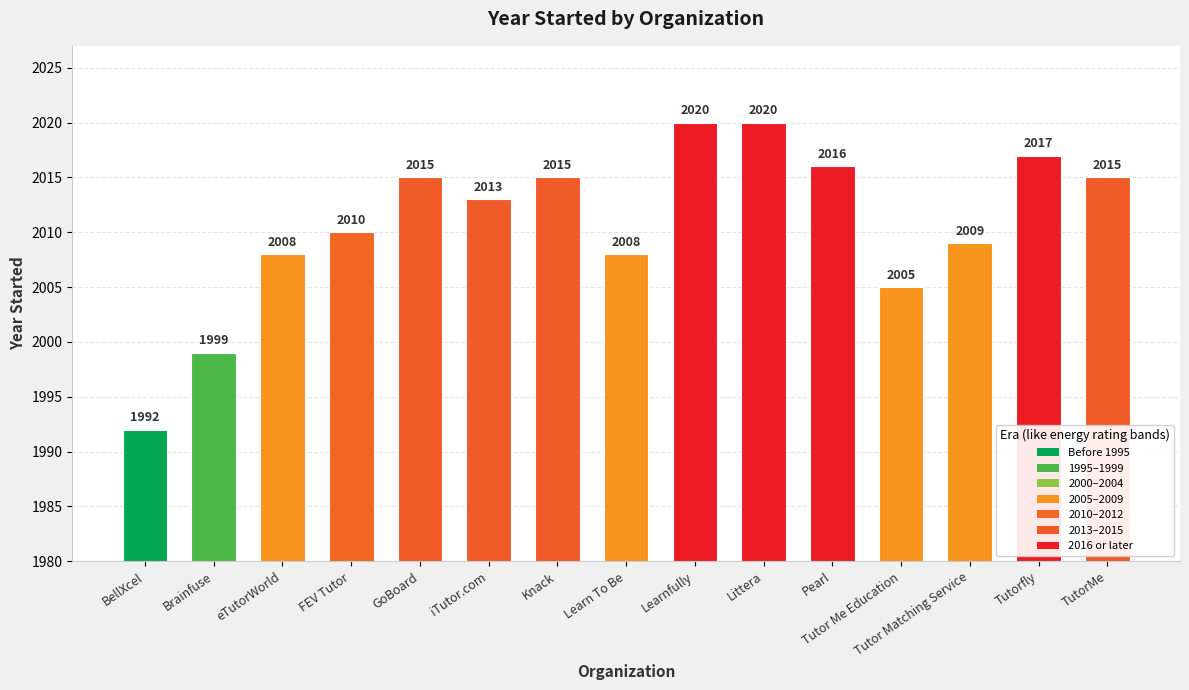

Reading left to right, list all the values displayed in this chart.

BellXcel=1992	Brainfuse=1999	eTutorWorld=2008	FEV Tutor=2010	GoBoard=2015	iTutor.com=2013	Knack=2015	Learn To Be=2008	Learnfully=2020	Littera=2020	Pearl=2016	Tutor Me Education=2005	Tutor Matching Service=2009	Tutorfly=2017	TutorMe=2015